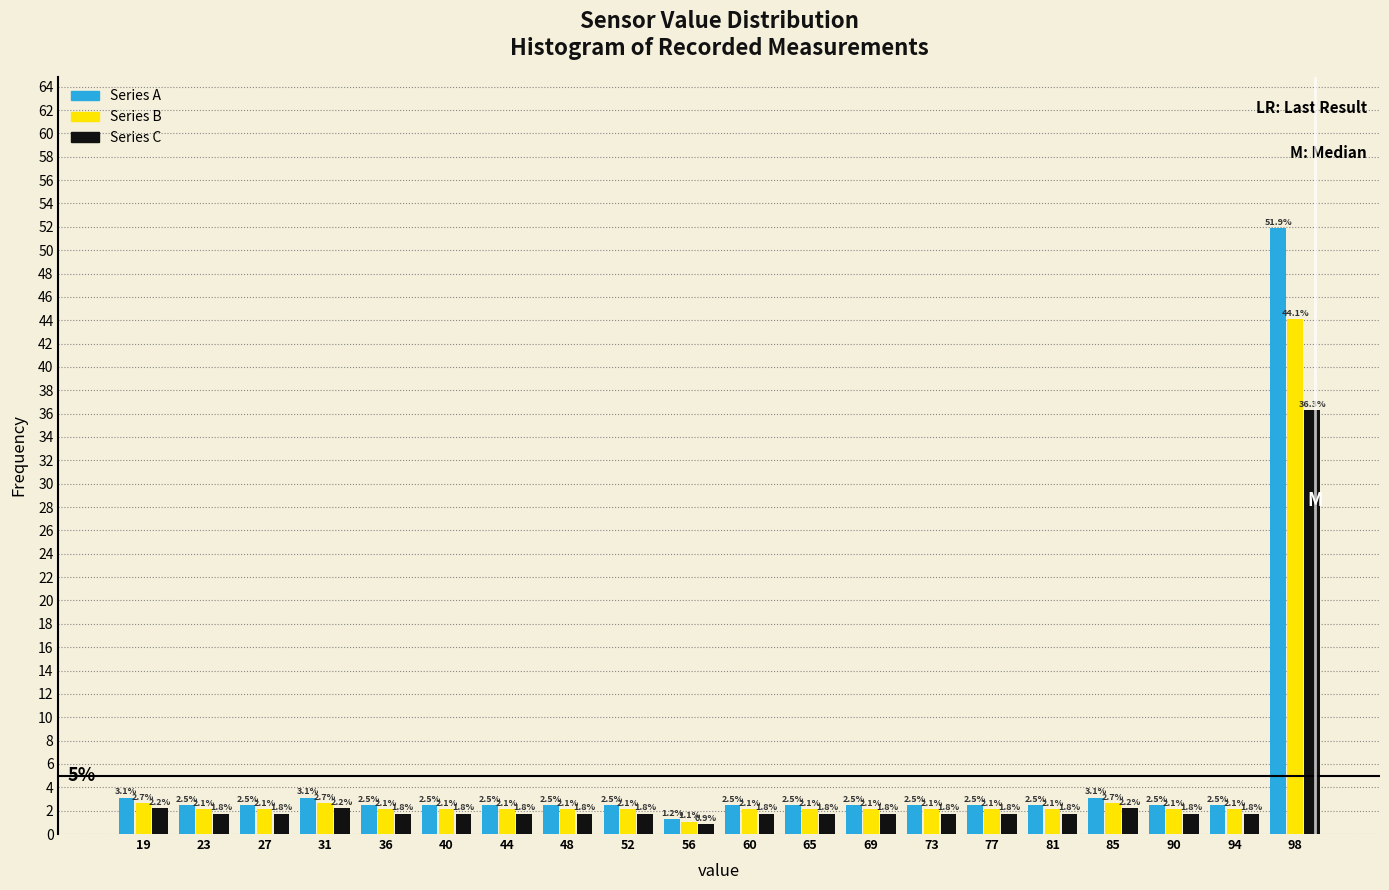

Reading left to right, list every range on the x-axis with the height of the bar of each series over it. The bar edges are not printed on the chart, so give them approximately, as read against the axis.

16.90 to 21.05: Series A=3.1	Series B=2.7	Series C=2.2
21.05 to 25.20: Series A=2.5	Series B=2.1	Series C=1.8
25.20 to 29.35: Series A=2.5	Series B=2.1	Series C=1.8
29.35 to 33.50: Series A=3.1	Series B=2.7	Series C=2.2
33.50 to 37.65: Series A=2.5	Series B=2.1	Series C=1.8
37.65 to 41.80: Series A=2.5	Series B=2.1	Series C=1.8
41.80 to 45.95: Series A=2.5	Series B=2.1	Series C=1.8
45.95 to 50.10: Series A=2.5	Series B=2.1	Series C=1.8
50.10 to 54.25: Series A=2.5	Series B=2.1	Series C=1.8
54.25 to 58.40: Series A=1.2	Series B=1.1	Series C=0.9
58.40 to 62.55: Series A=2.5	Series B=2.1	Series C=1.8
62.55 to 66.70: Series A=2.5	Series B=2.1	Series C=1.8
66.70 to 70.85: Series A=2.5	Series B=2.1	Series C=1.8
70.85 to 75.00: Series A=2.5	Series B=2.1	Series C=1.8
75.00 to 79.15: Series A=2.5	Series B=2.1	Series C=1.8
79.15 to 83.30: Series A=2.5	Series B=2.1	Series C=1.8
83.30 to 87.45: Series A=3.1	Series B=2.7	Series C=2.2
87.45 to 91.60: Series A=2.5	Series B=2.1	Series C=1.8
91.60 to 95.75: Series A=2.5	Series B=2.1	Series C=1.8
95.75 to 99.90: Series A=51.9	Series B=44.1	Series C=36.3